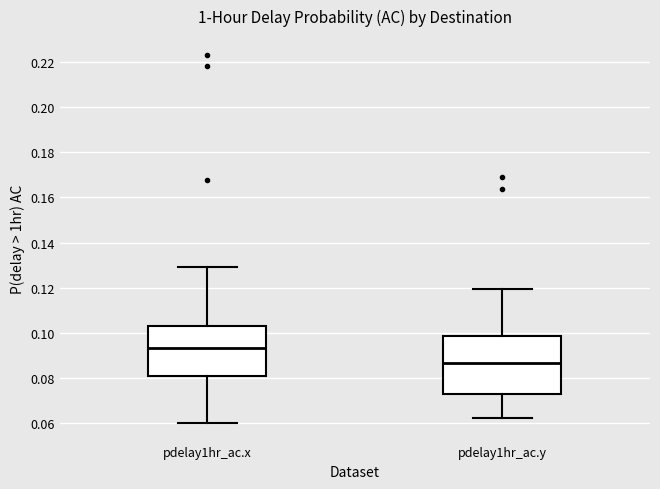

Which box is the tallest, from its lower edge to its upper edge?

pdelay1hr_ac.y